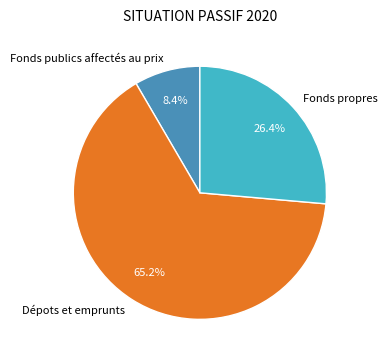

Is it true that Fonds propres is 33% of the pie?

False